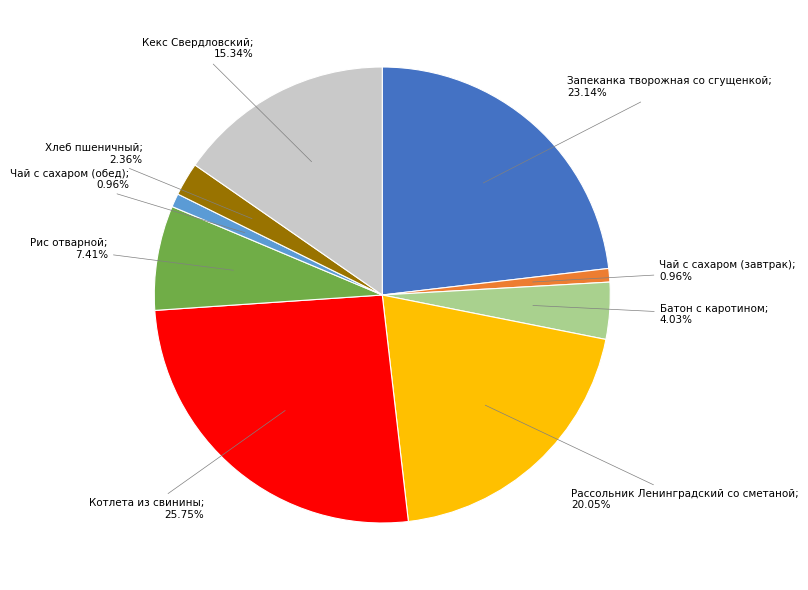

Does any single category account for the majority?

No